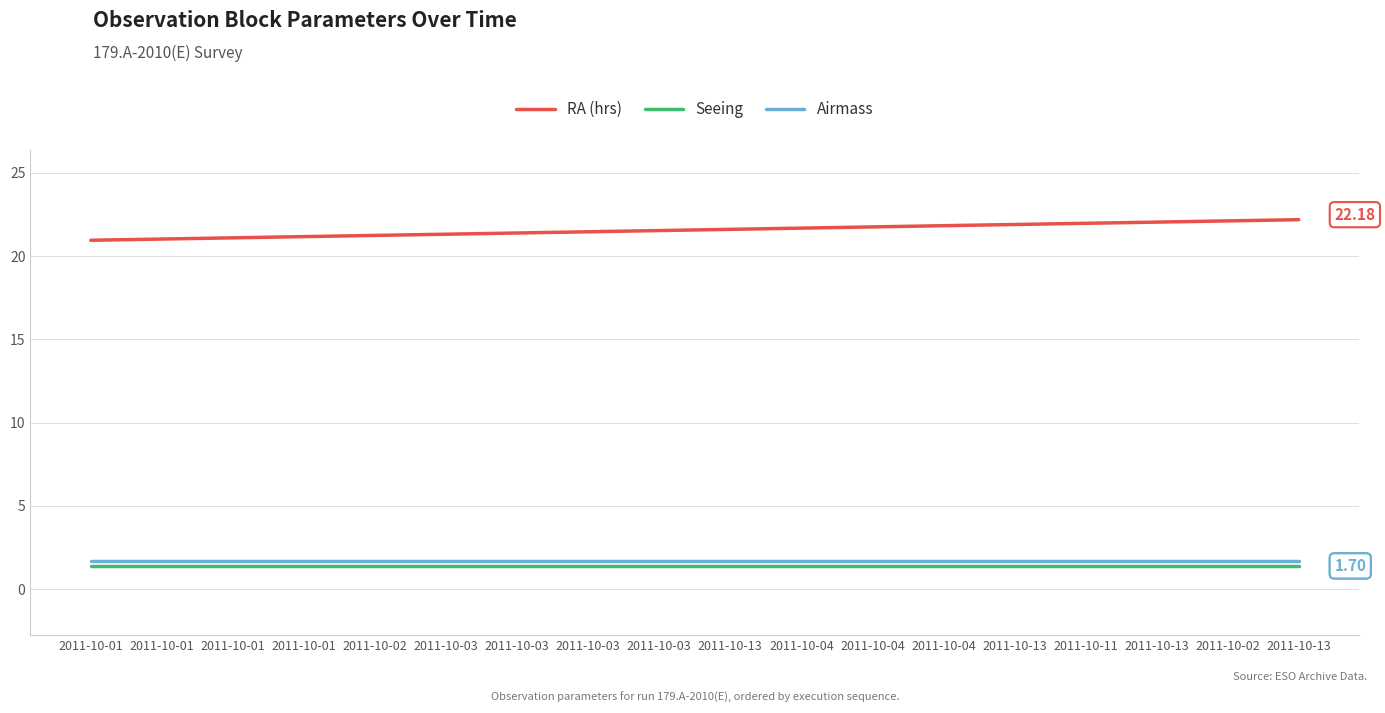

True or false: Seeing and Airmass cross at least once.

False